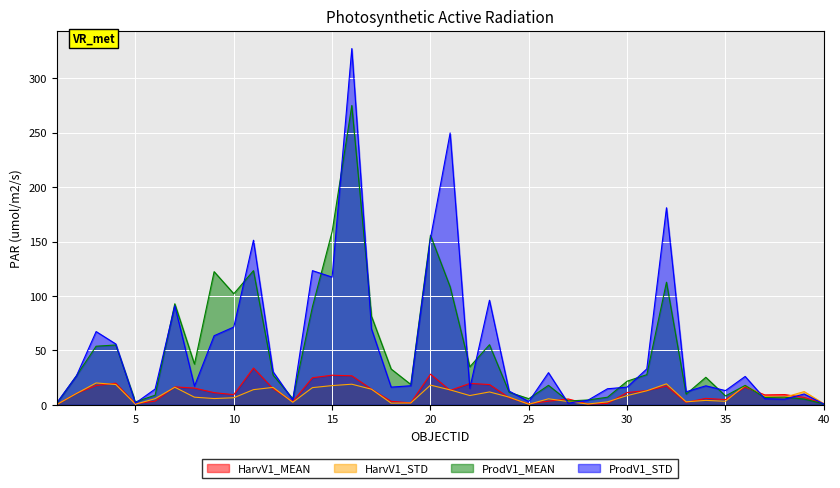

True or false: HarvV1_STD and ProdV1_STD intersect in this chart.

True